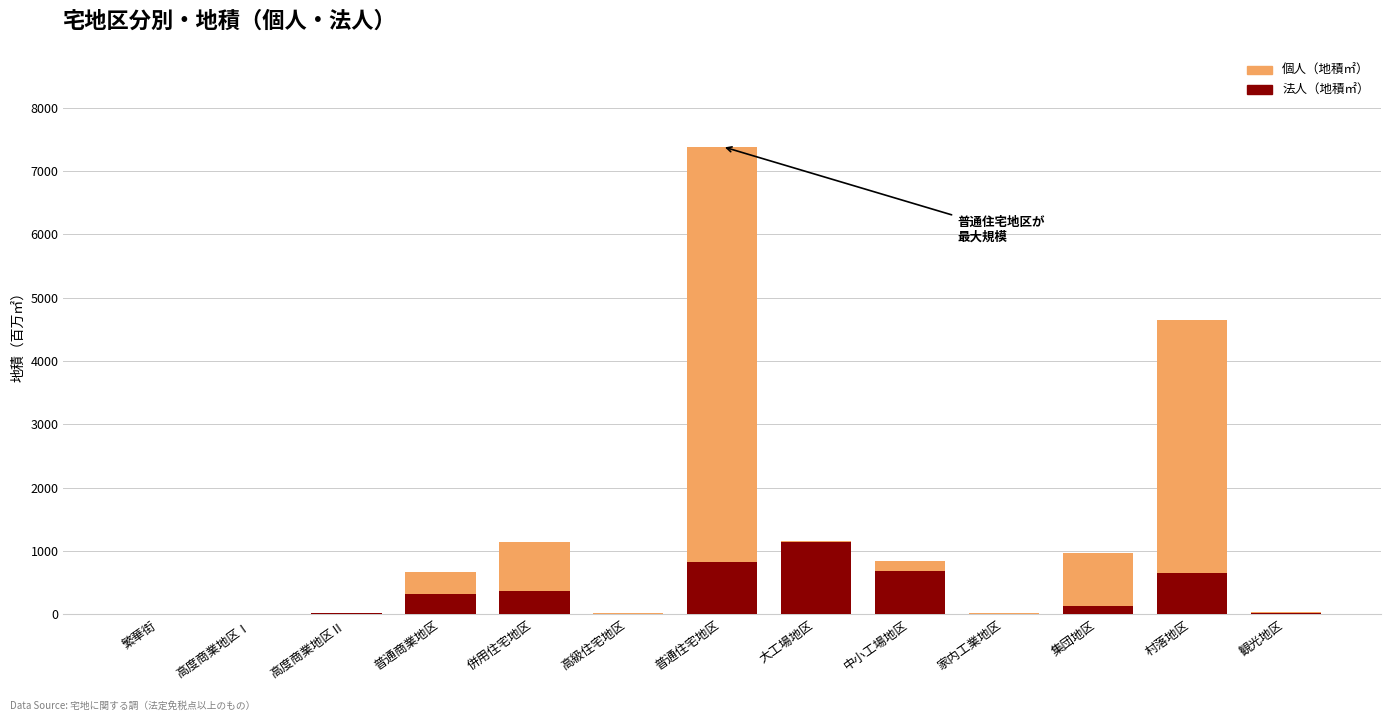

Which category has the highest value in the 法人（地積㎡） series?

大工場地区